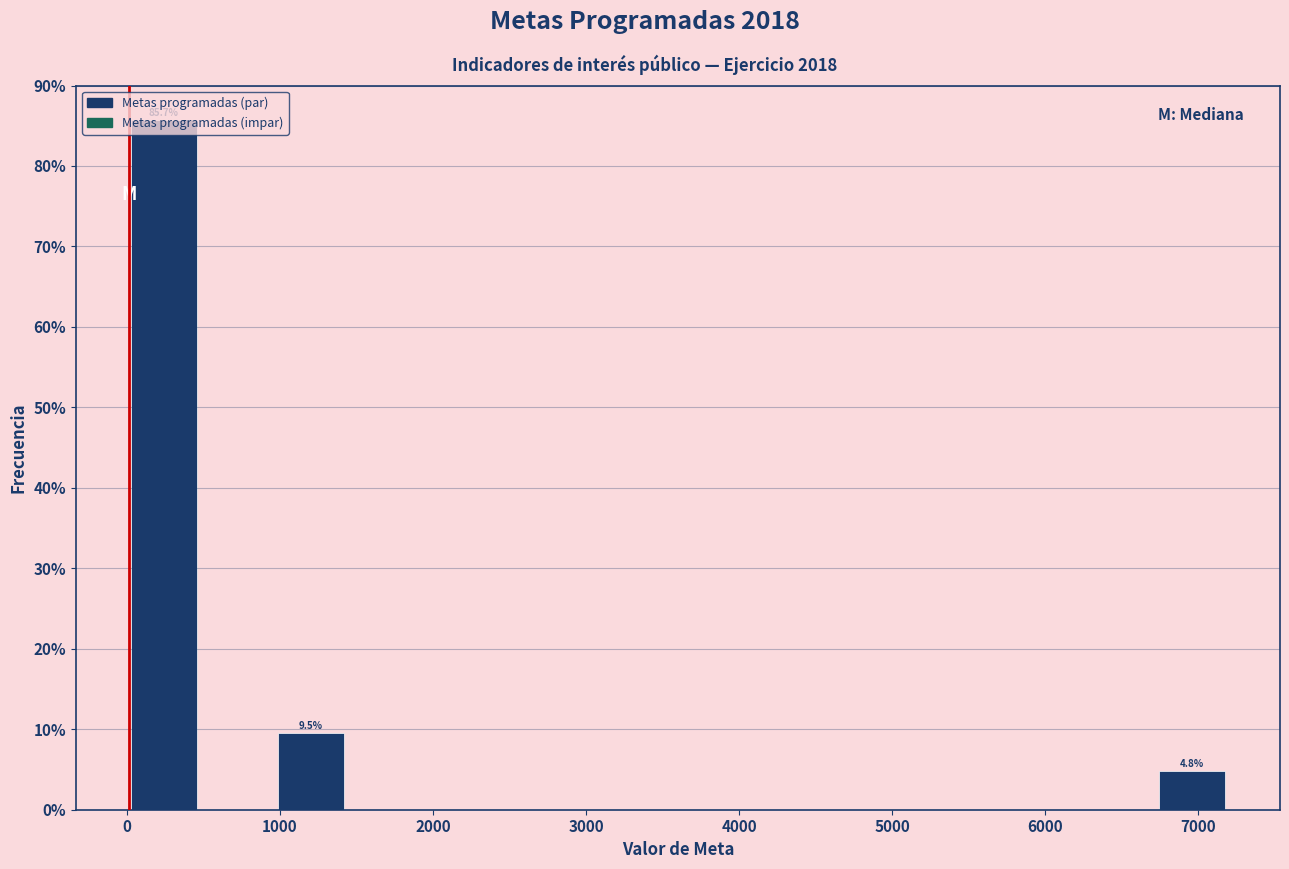

Which range on the x-axis has the tallest bar?

0 to 500